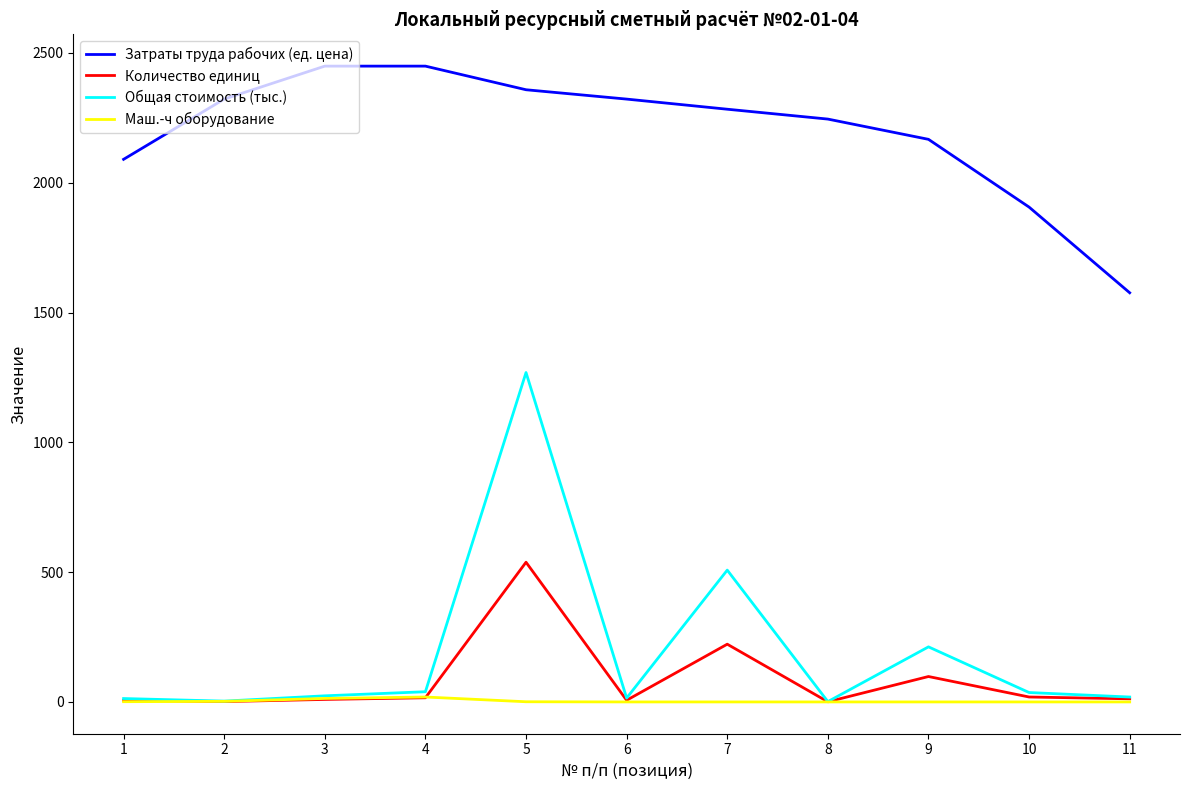

List the series in order of their peak value, highest first.

Затраты труда рабочих (ед. цена), Общая стоимость (тыс.), Количество единиц, Маш.-ч оборудование